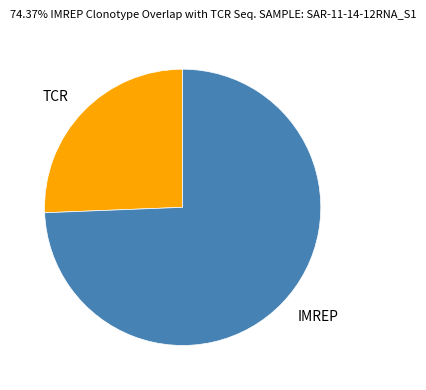

The TCR slice represents 26% of the pie. True or false?

True